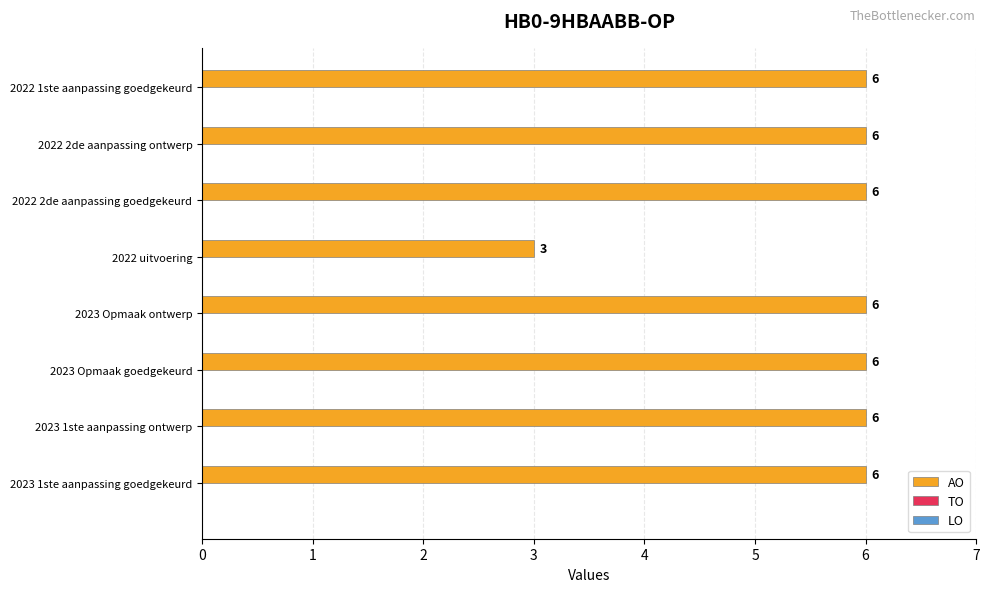

What is the greatest value displayed?

6